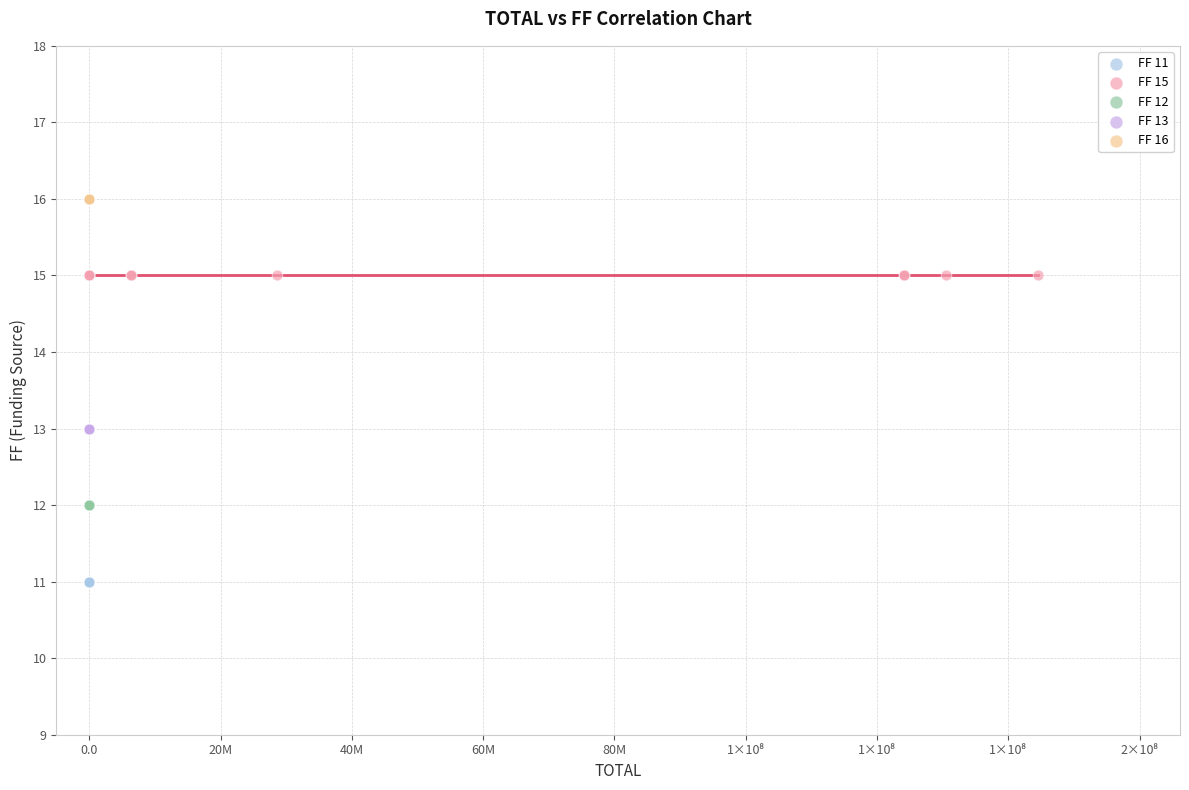

Which series contains the lowest Y value?

FF 11